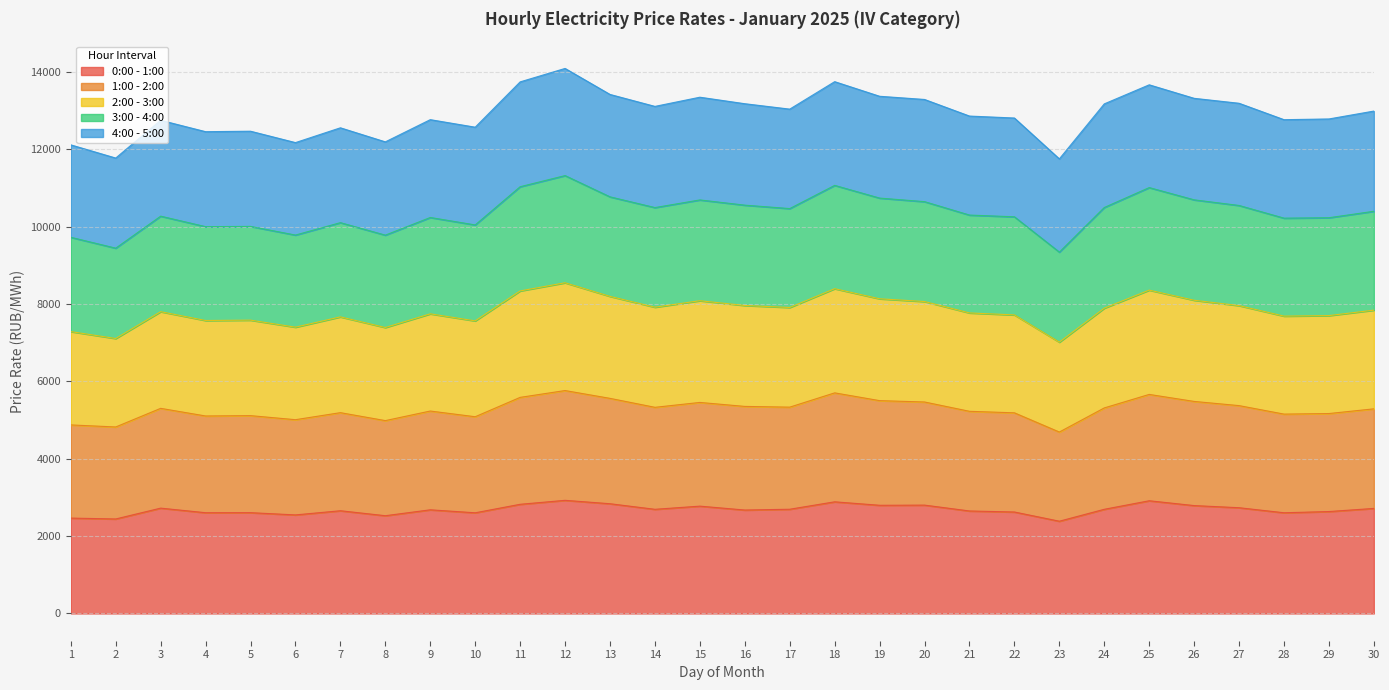

What is the total value across all series at 30?

12987.8